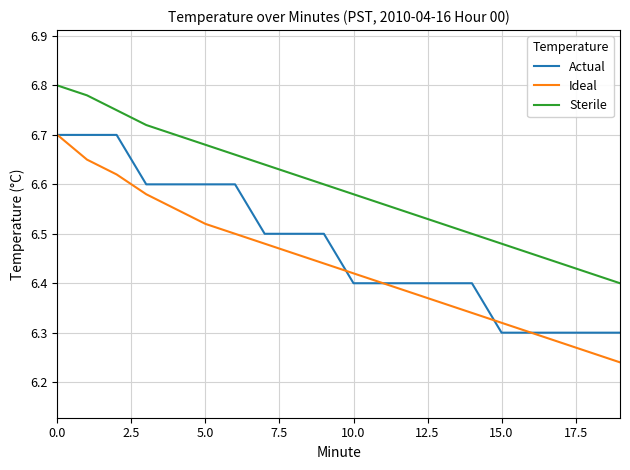

What are all the series names shown in the legend?

Actual, Ideal, Sterile